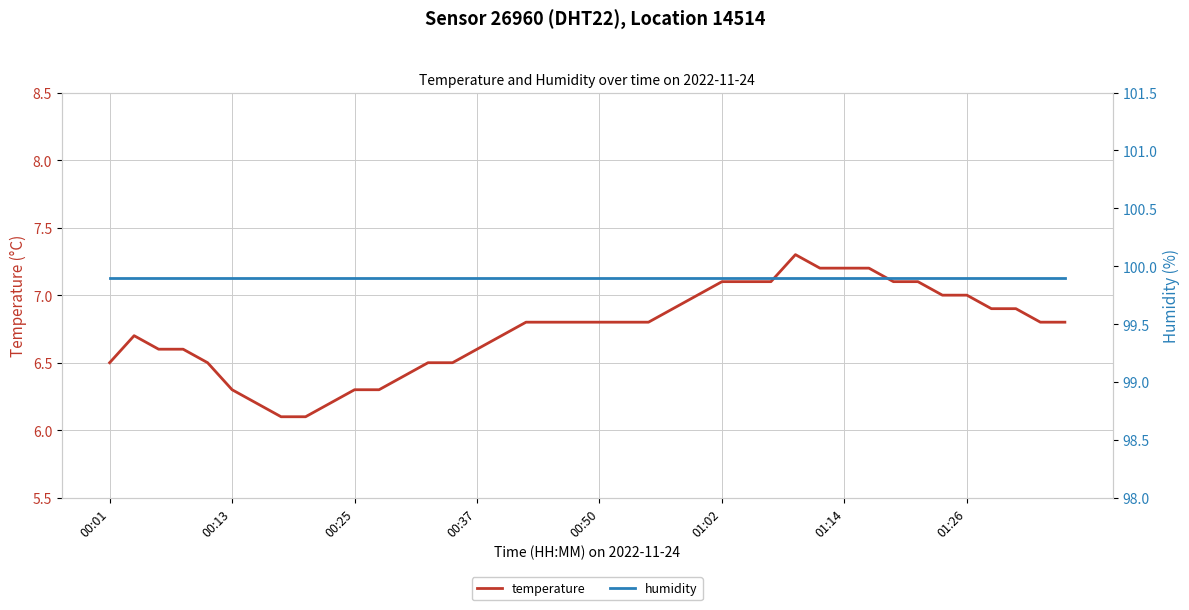

Is this an area chart (filled region under the line)?

No